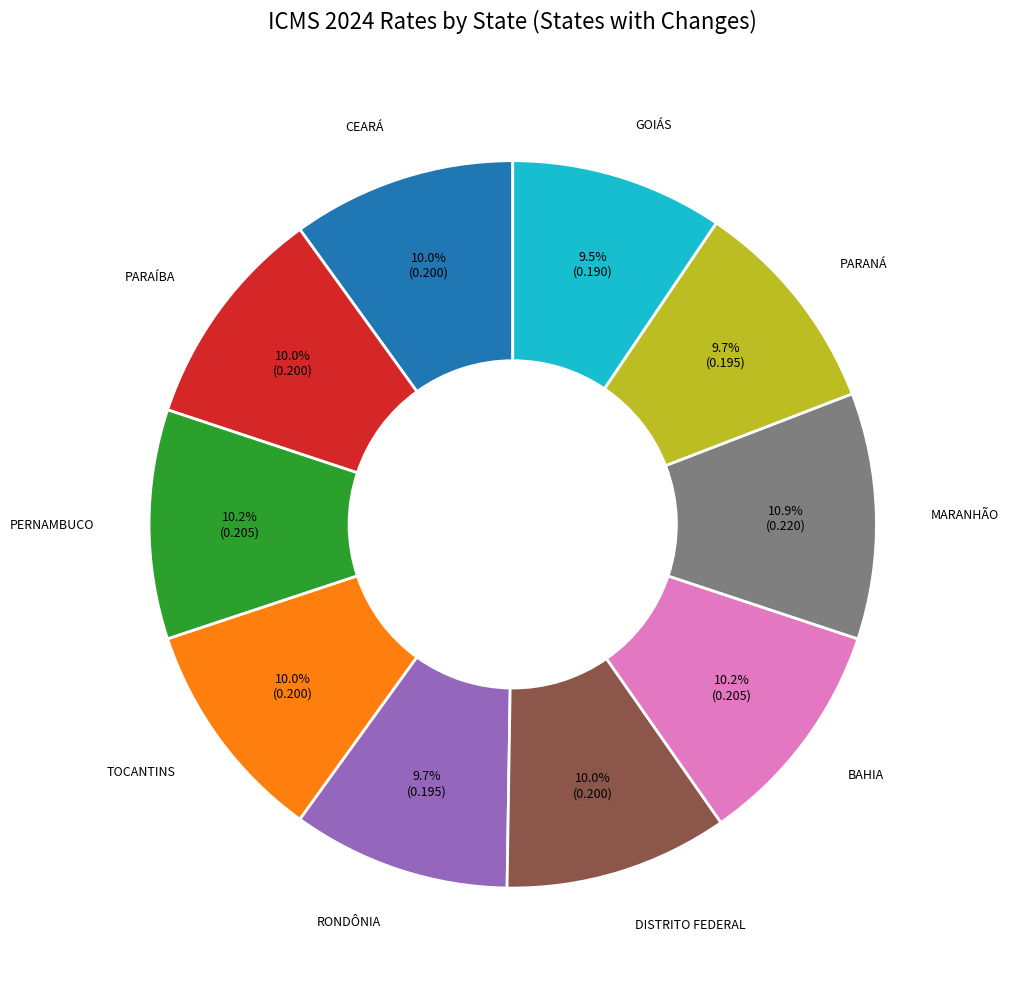

Is there any slice that represents more than half of the pie?

No